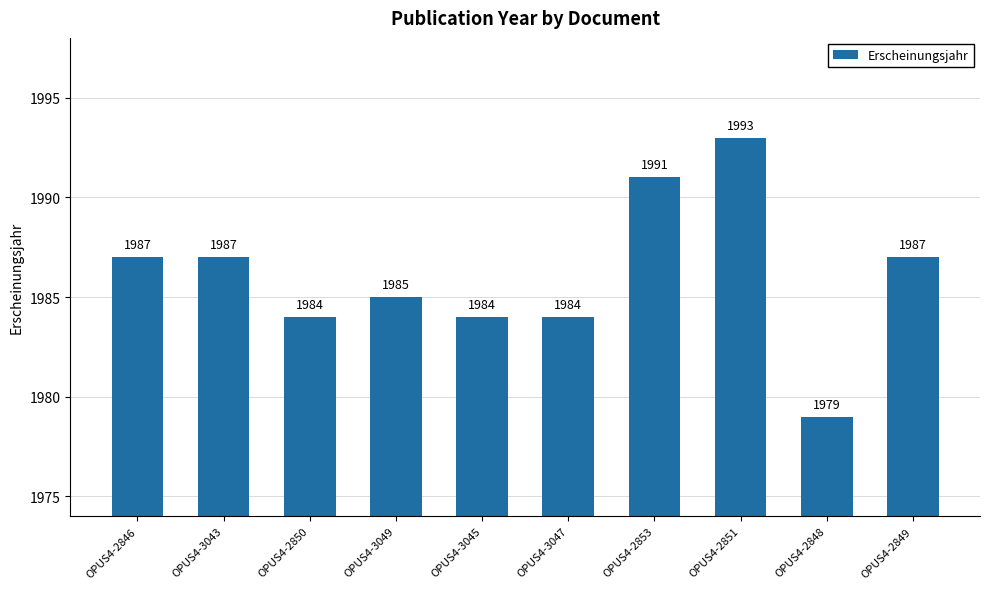

What is the difference between the maximum and minimum values?

14